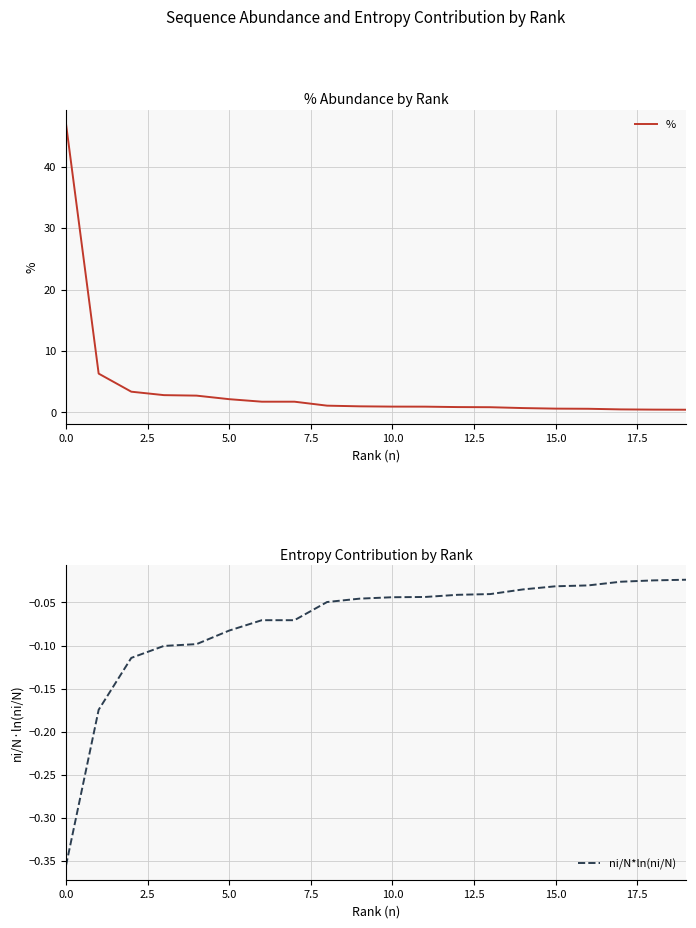

True or false: ni/N*ln(ni/N) has a value of -0.0 at 10.

True